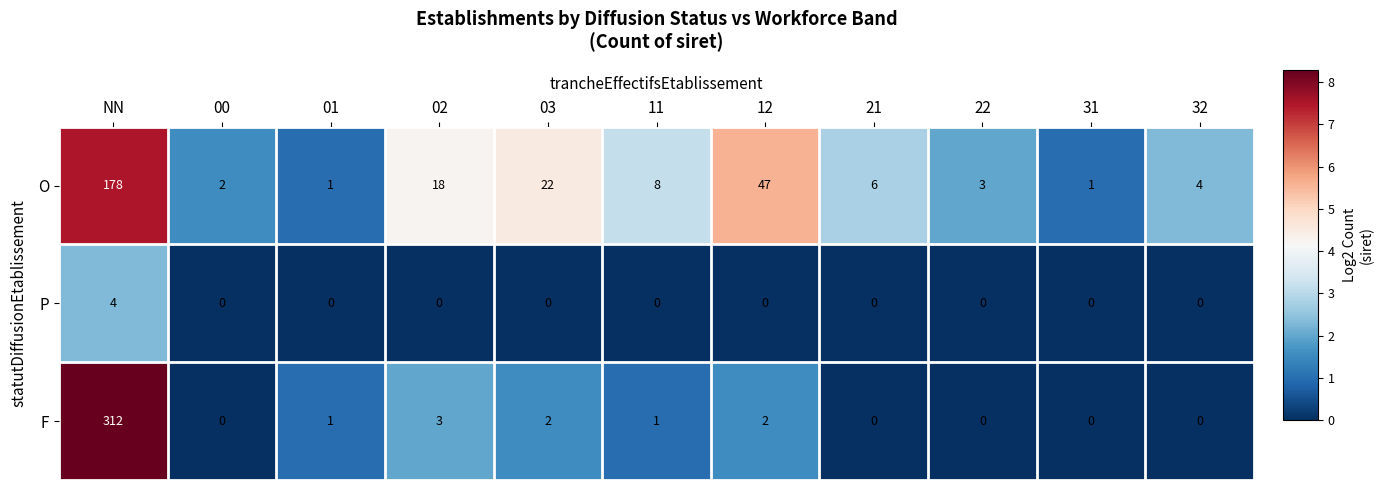

At which category is the sum across all series the highest?

NN